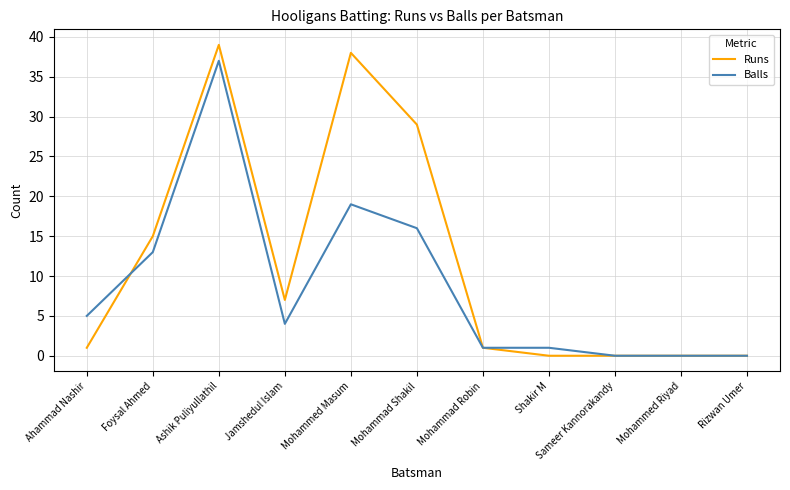

Which series has the largest total across all categories?

Runs